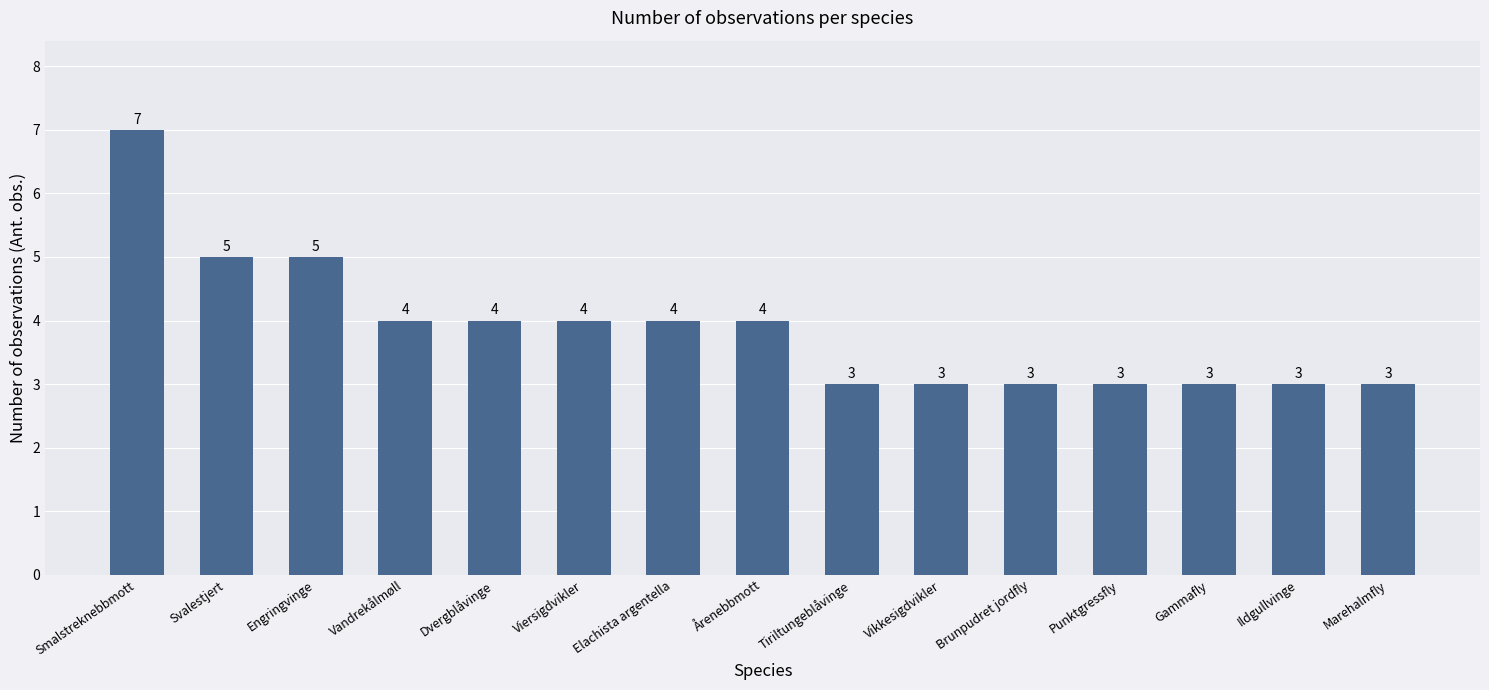

What is the sum of the values at Gammafly and Dvergblåvinge?

7